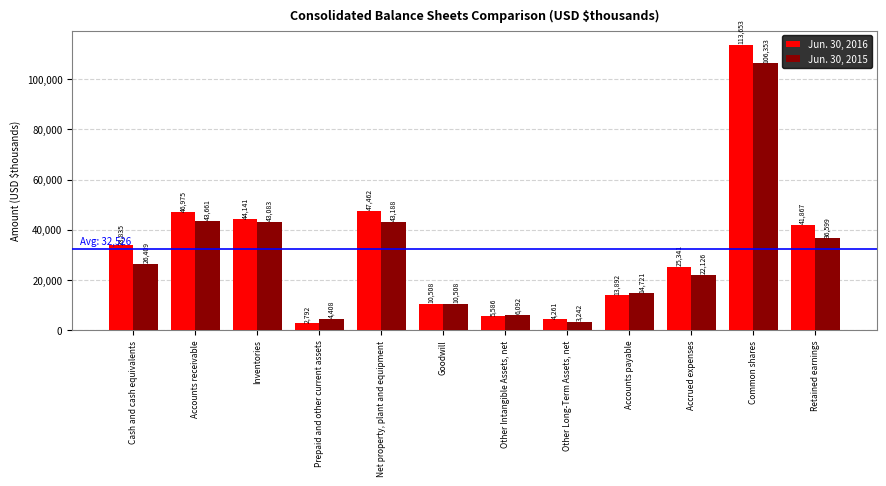

What position from the left is Goodwill?

6